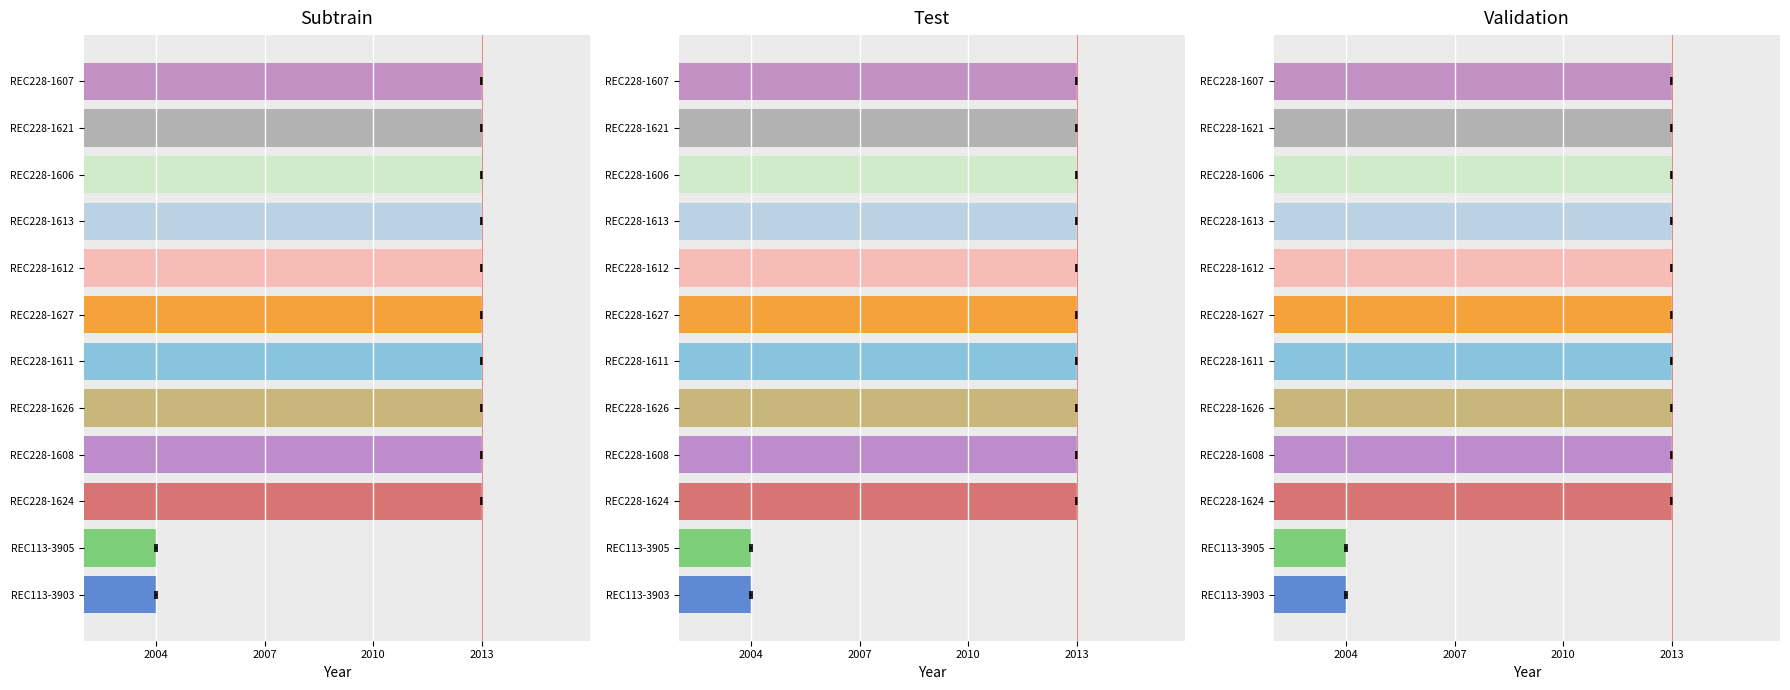

Reading left to right, list all the values displayed in this chart.

Subtrain: 2013	2013	2013	2013	2013	2013	2013	2013	2013	2013	2004	2004
Test: 2013	2013	2013	2013	2013	2013	2013	2013	2013	2013	2004	2004
Validation: 2013	2013	2013	2013	2013	2013	2013	2013	2013	2013	2004	2004